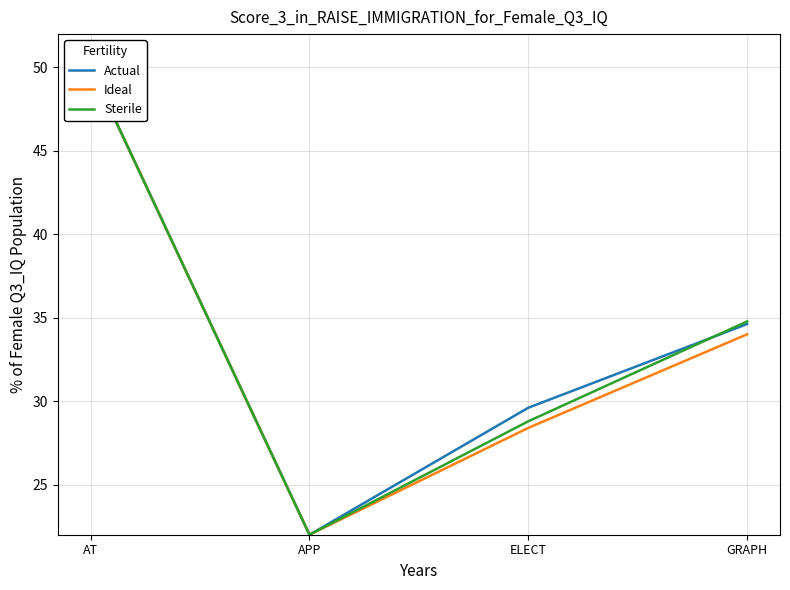

Where is the first local minimum for Actual?

APP